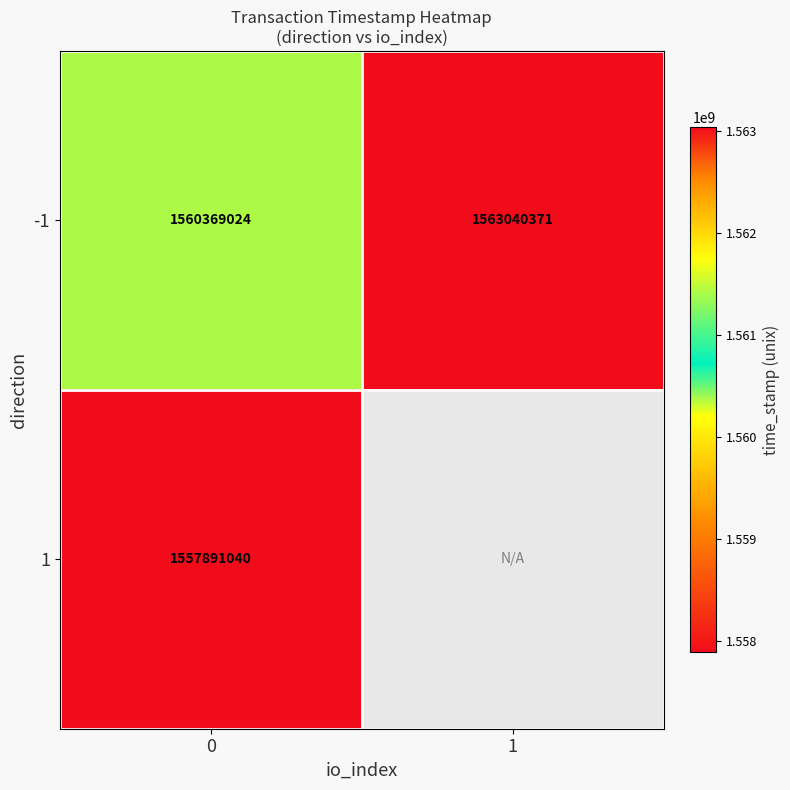

What is the maximum value shown in the chart?

1563040371.0